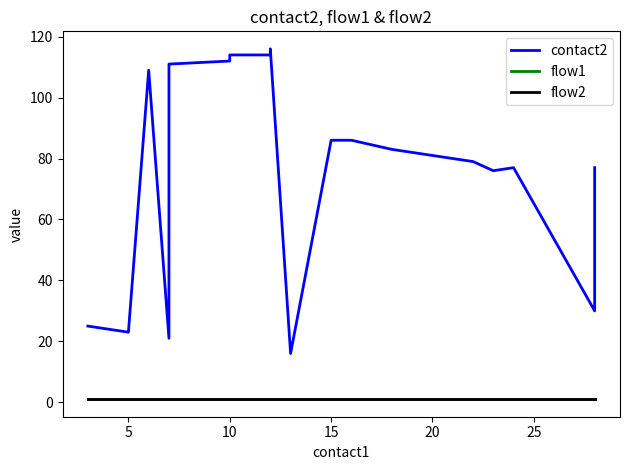

Which series has the largest total across all categories?

contact2